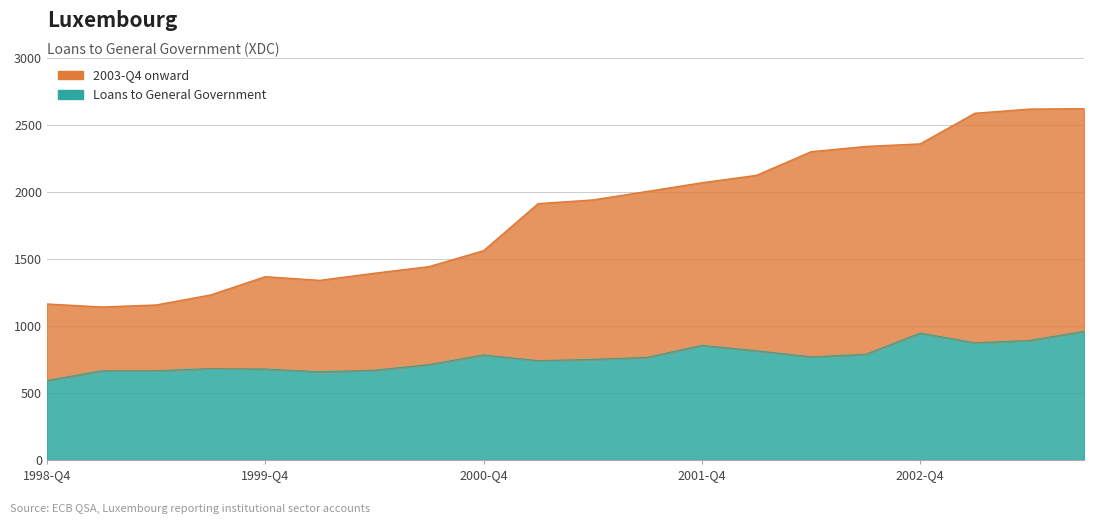

The Loans to General Government series shows 1502.0 at 2003-Q2. True or false?

False